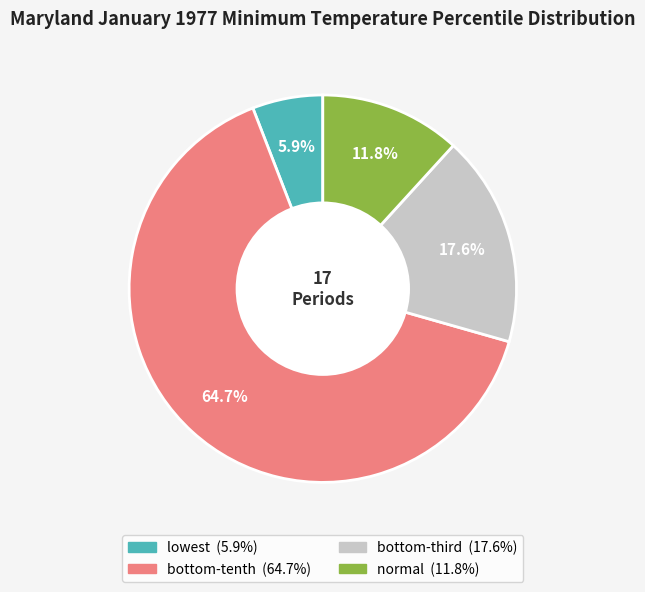

To the nearest percent, what portion does lowest represent?

6%